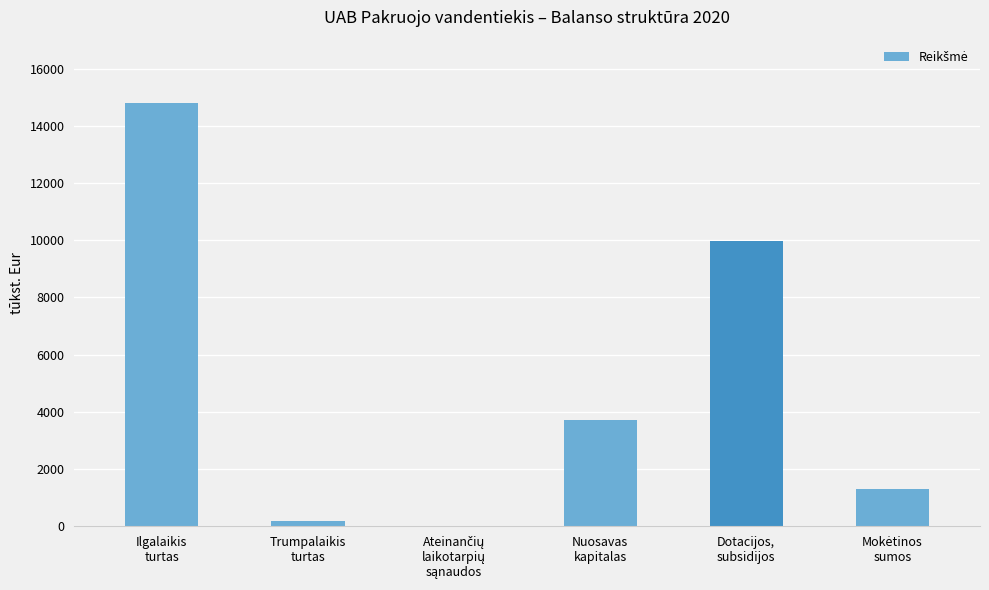

What is the greatest value displayed?

14800.0